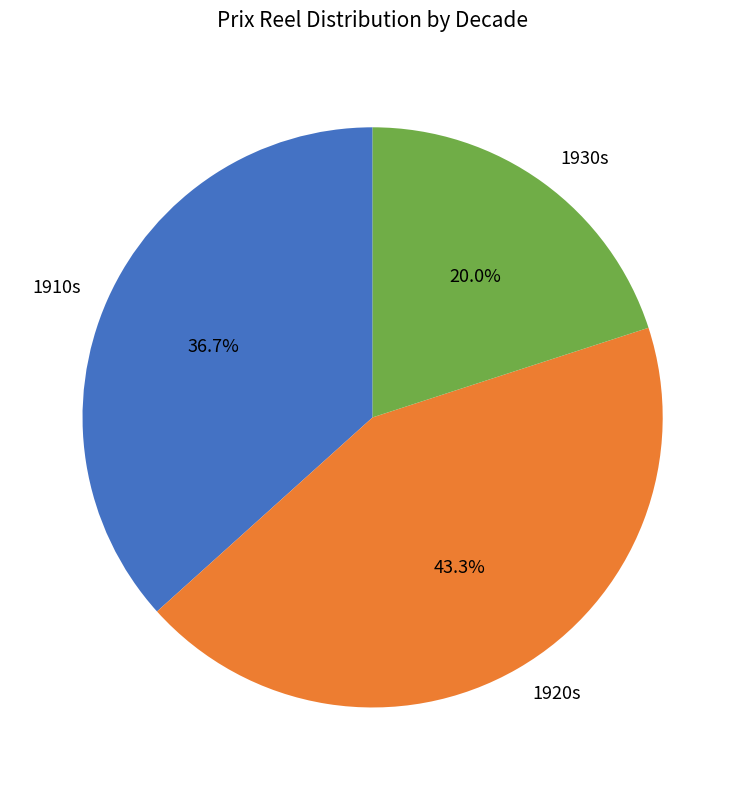

Rank the categories by value from highest to lowest.

1920s, 1910s, 1930s